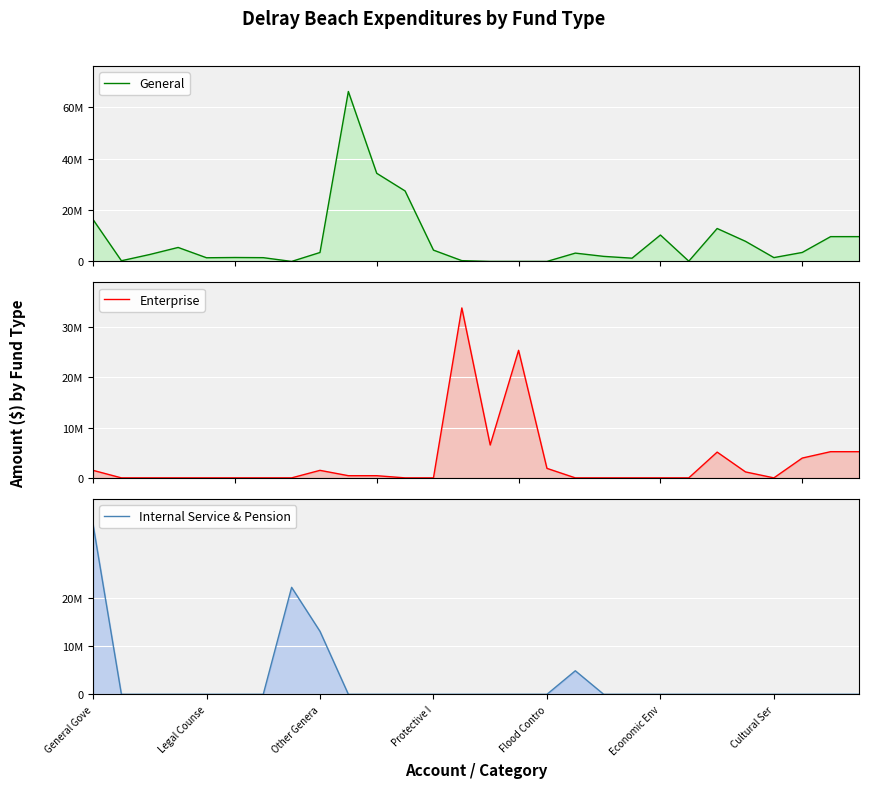

Which series ends up on top after the final intersection of General and Internal Service & Pension?

General